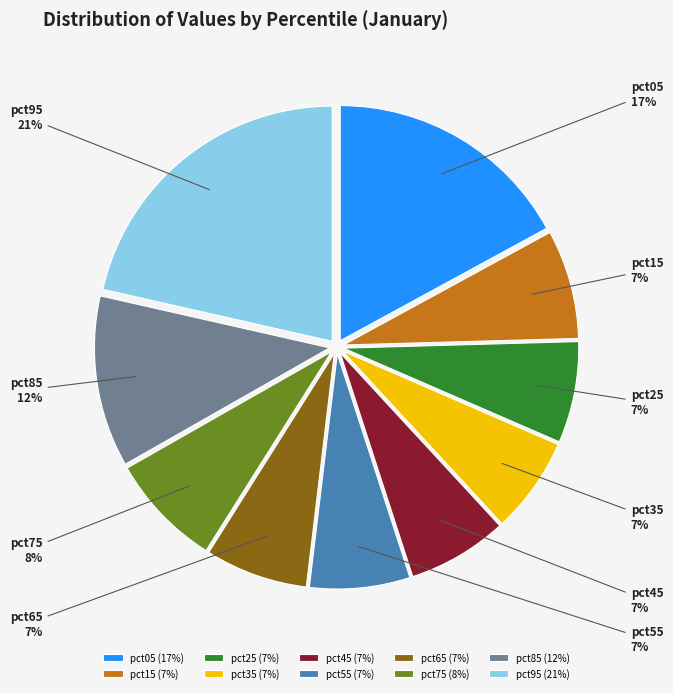

Is there a majority slice in this chart?

No